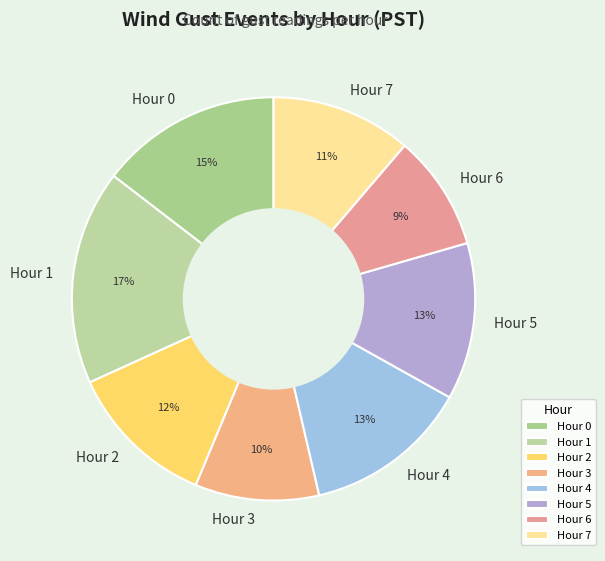

Which slice is the largest?

Hour 1